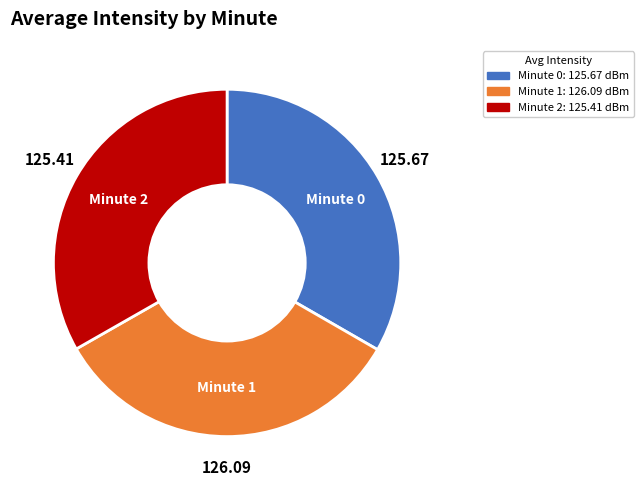

Count the number of slices in the pie.

3